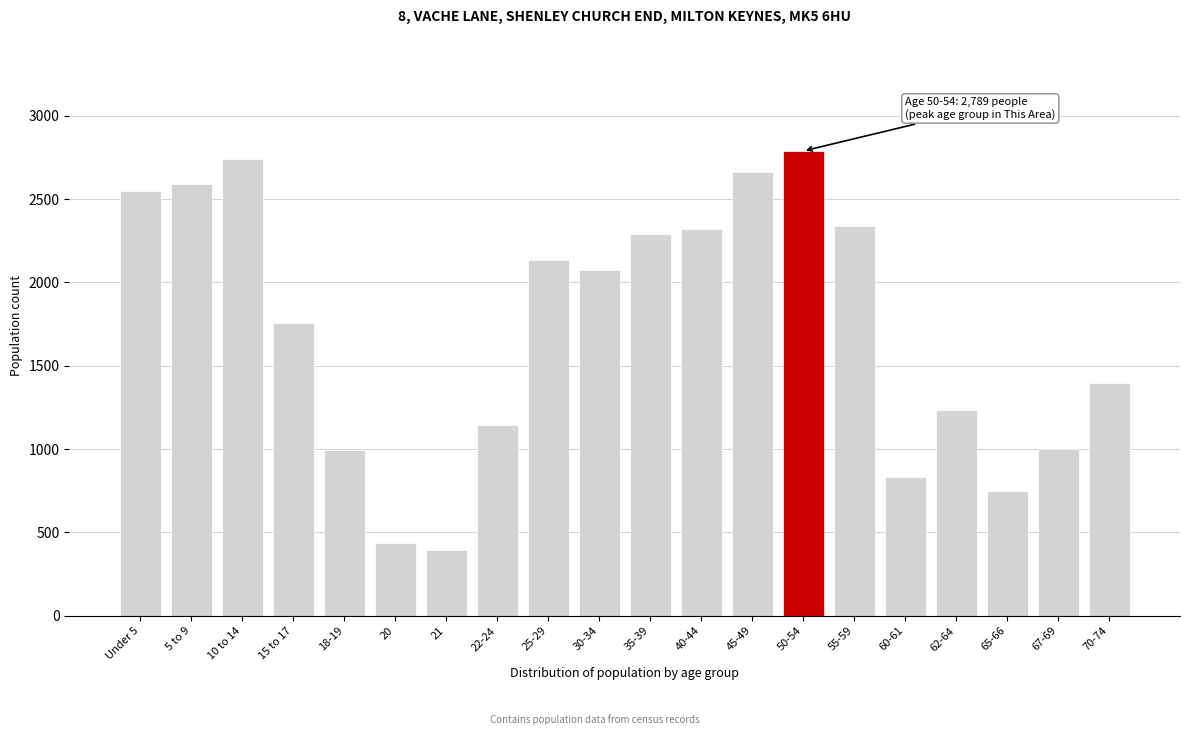

Read the value at Under 5, to the nearest 10.

2550